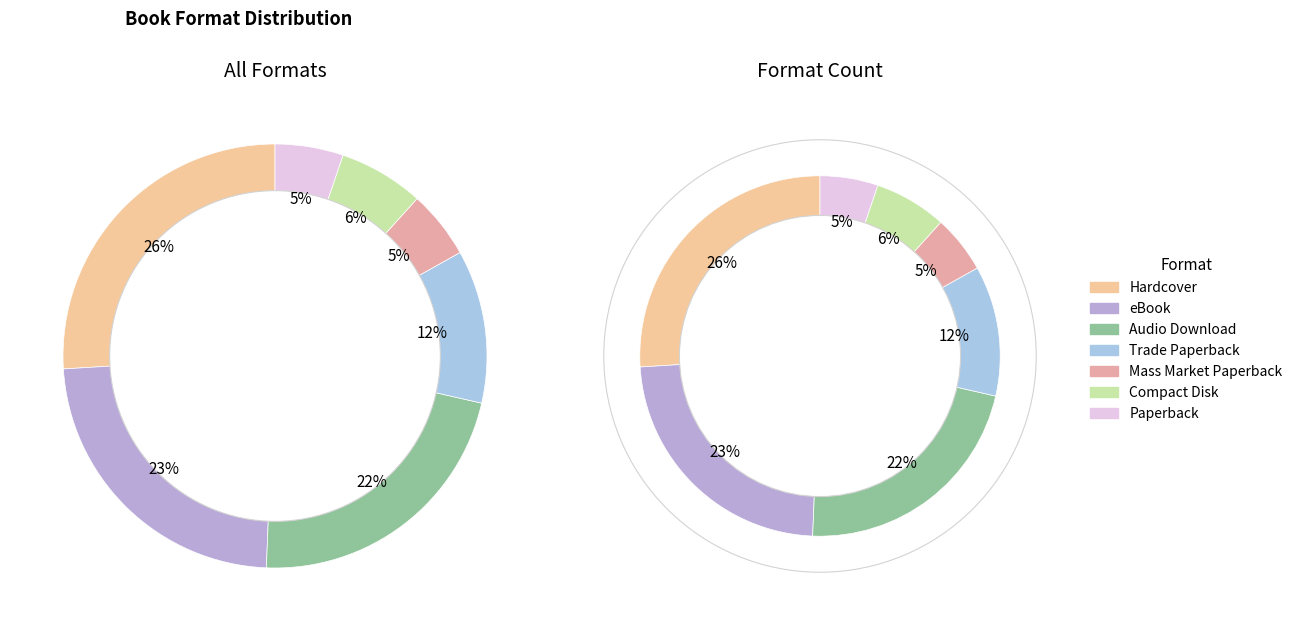

Count the number of slices in the pie.

7